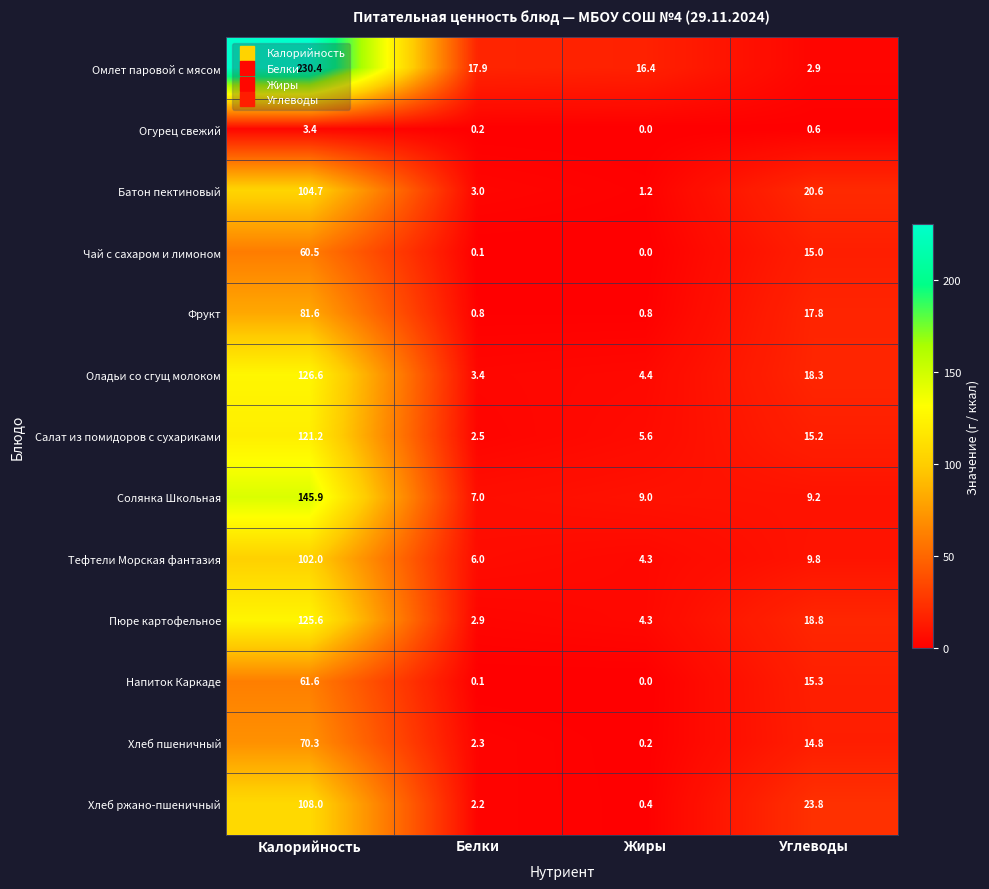

Rank the series by their maximum value, from lowest to highest.

Огурец свежий, Чай с сахаром и лимоном, Напиток Каркаде, Хлеб пшеничный, Фрукт, Тефтели Морская фантазия, Батон пектиновый, Хлеб ржано-пшеничный, Салат из помидоров с сухариками, Пюре картофельное, Оладьи со сгущ молоком, Солянка Школьная, Омлет паровой с мясом